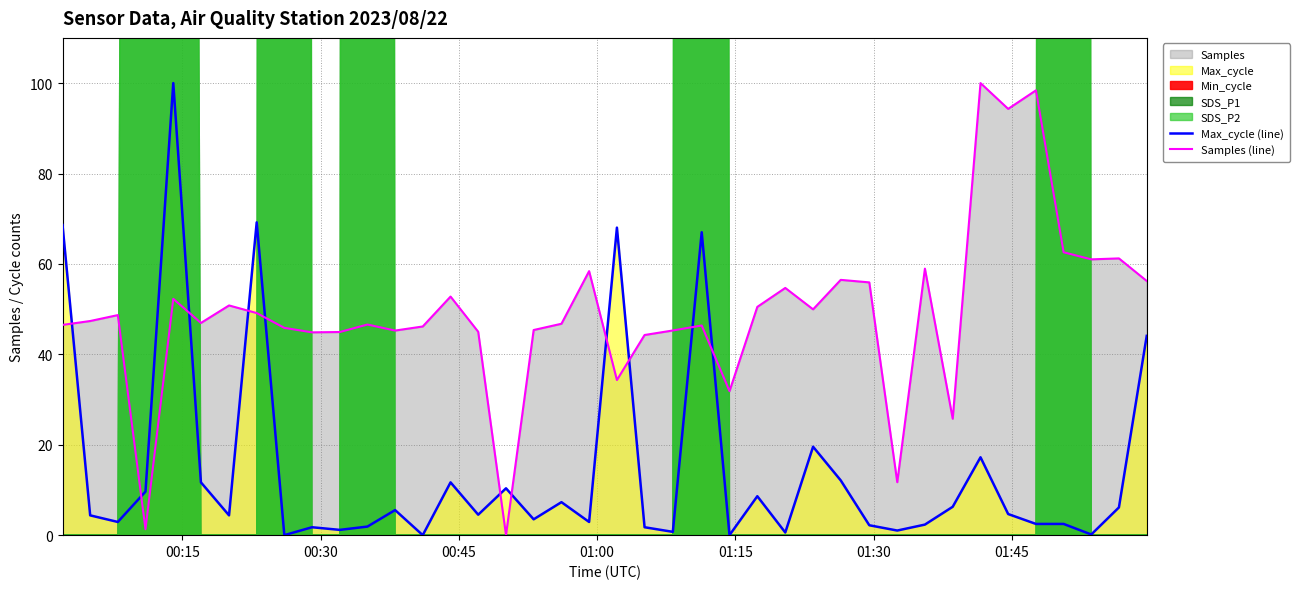

How many intersections are there between Max_cycle (line) and Samples (line)?

11